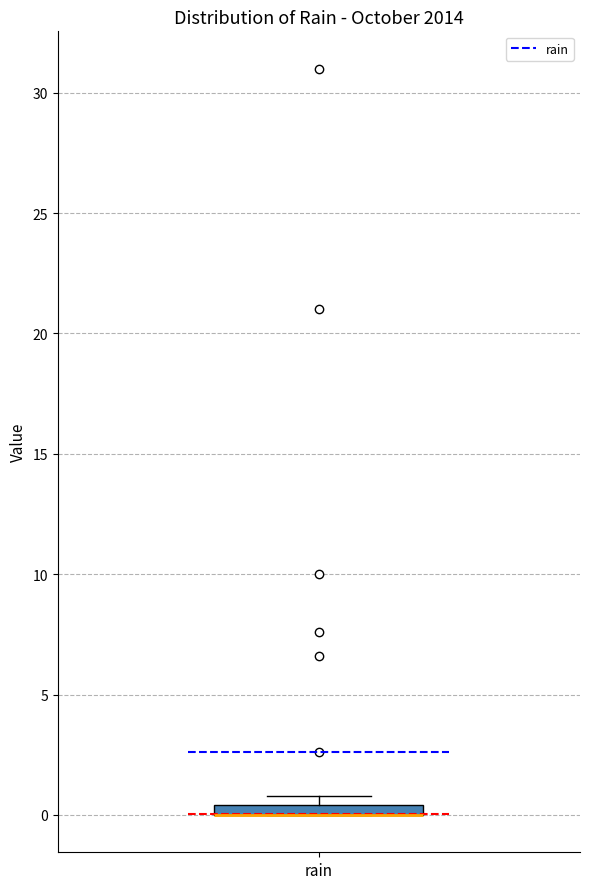

Where is the lower edge of the box for rain on the y-axis? The values are not printed on the chart, so give them approximately, as read against the axis.

0.0